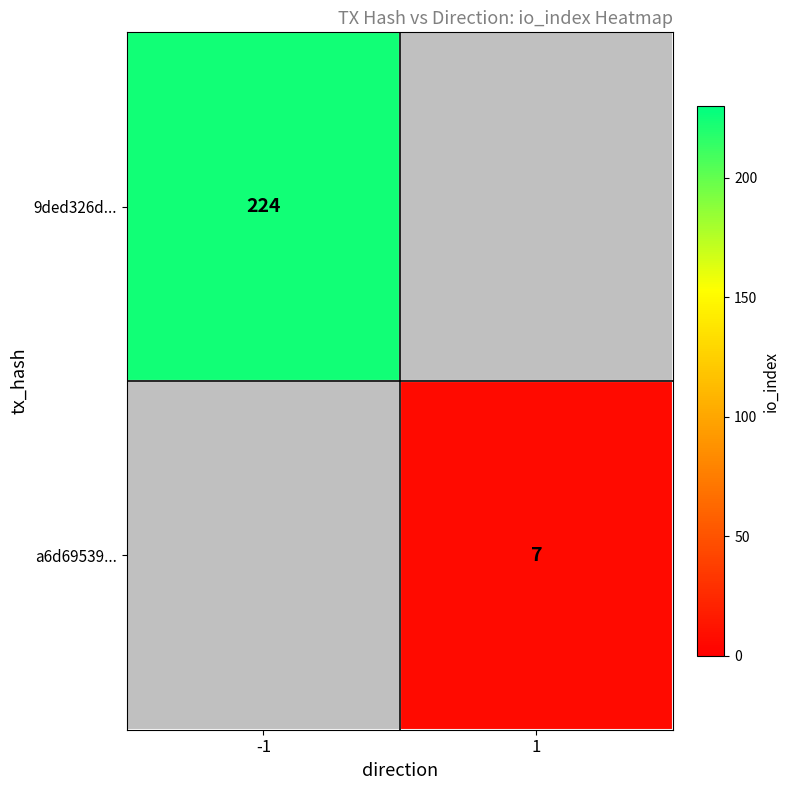

True or false: a6d69539... has a value of 11 at 1.

False